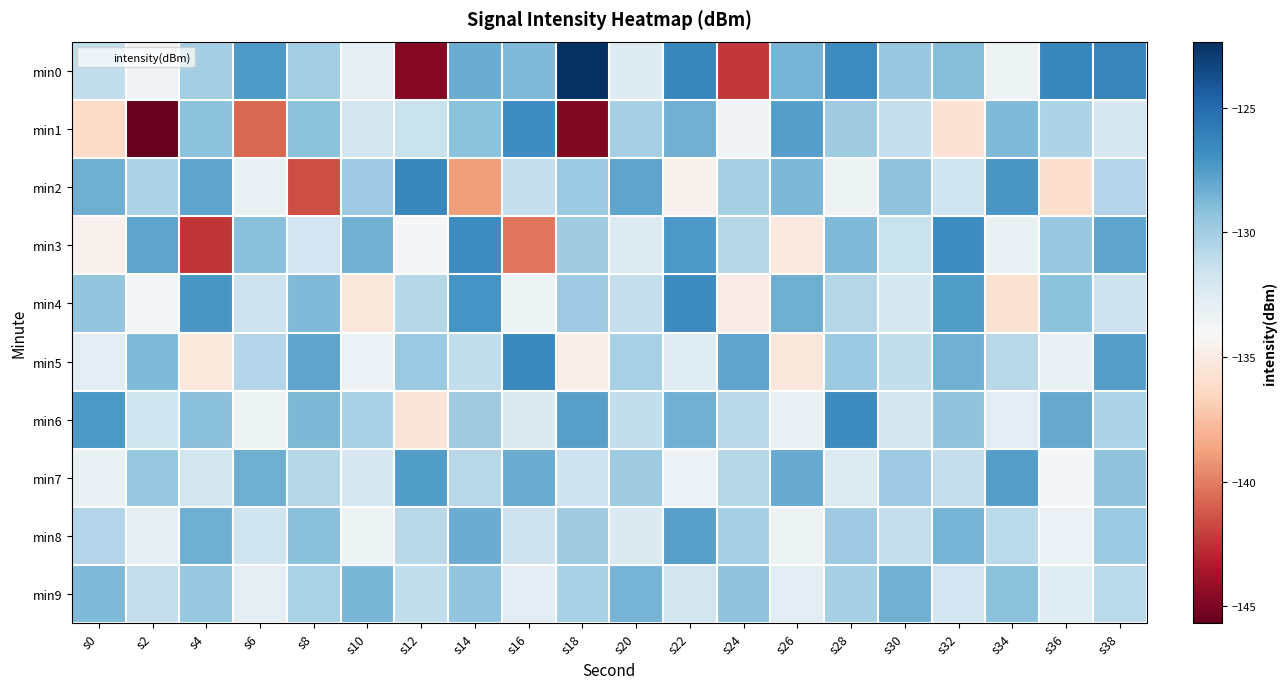

Reading right to left, transcribe all the data shown in this chart.

min0: s38=-126.3	s36=-126.4	s34=-133.4	s32=-129.1	s30=-129.6	s28=-126.7	s26=-128.6	s24=-142.2	s22=-126.4	s20=-132.5	s18=-122.3	s16=-128.8	s14=-128.3	s12=-144.7	s10=-132.8	s8=-130.0	s6=-127.4	s4=-130.1	s2=-133.6	s0=-131.2
min1: s38=-132.1	s36=-130.4	s34=-128.9	s32=-135.7	s30=-131.2	s28=-129.9	s26=-127.5	s24=-133.7	s22=-128.4	s20=-130.1	s18=-144.8	s16=-126.8	s14=-129.3	s12=-131.4	s10=-131.8	s8=-129.2	s6=-140.7	s4=-129.2	s2=-145.7	s0=-136.3
min2: s38=-130.6	s36=-135.9	s34=-127.2	s32=-131.7	s30=-129.3	s28=-133.4	s26=-128.8	s24=-130.1	s22=-134.6	s20=-127.9	s18=-129.7	s16=-131.2	s14=-138.9	s12=-126.4	s10=-129.8	s8=-141.6	s6=-133.2	s4=-127.9	s2=-130.4	s0=-128.3
min3: s38=-127.9	s36=-129.6	s34=-133.2	s32=-126.8	s30=-131.4	s28=-128.9	s26=-135.1	s24=-130.7	s22=-127.3	s20=-132.4	s18=-129.9	s16=-140.2	s14=-126.7	s12=-133.9	s10=-128.4	s8=-131.8	s6=-129.1	s4=-142.3	s2=-127.9	s0=-134.6
min4: s38=-131.6	s36=-129.2	s34=-135.8	s32=-127.5	s30=-132.1	s28=-130.7	s26=-128.3	s24=-134.9	s22=-126.6	s20=-131.2	s18=-129.8	s16=-133.4	s14=-127.1	s12=-130.7	s10=-135.3	s8=-128.9	s6=-131.6	s4=-127.2	s2=-133.8	s0=-129.4
min5: s38=-127.6	s36=-133.2	s34=-130.8	s32=-128.4	s30=-131.1	s28=-129.7	s26=-135.3	s24=-127.9	s22=-132.6	s20=-130.2	s18=-134.8	s16=-126.5	s14=-131.1	s12=-129.7	s10=-133.3	s8=-127.9	s6=-130.6	s4=-135.2	s2=-128.9	s0=-132.7
min6: s38=-130.4	s36=-128.1	s34=-132.7	s32=-129.3	s30=-131.9	s28=-126.6	s26=-133.2	s24=-130.8	s22=-128.4	s20=-131.1	s18=-127.7	s16=-132.3	s14=-129.9	s12=-135.6	s10=-130.2	s8=-128.8	s6=-133.4	s4=-129.1	s2=-131.7	s0=-127.3
min7: s38=-129.3	s36=-133.9	s34=-127.6	s32=-131.2	s30=-129.8	s28=-132.4	s26=-128.1	s24=-130.7	s22=-133.3	s20=-129.9	s18=-131.6	s16=-128.2	s14=-130.8	s12=-127.5	s10=-132.1	s8=-130.7	s6=-128.3	s4=-131.9	s2=-129.6	s0=-133.2
min8: s38=-129.7	s36=-133.3	s34=-130.9	s32=-128.6	s30=-131.2	s28=-129.8	s26=-133.4	s24=-130.1	s22=-127.7	s20=-132.3	s18=-129.9	s16=-131.6	s14=-128.2	s12=-130.8	s10=-133.4	s8=-129.1	s6=-131.7	s4=-128.3	s2=-132.9	s0=-130.6
min9: s38=-130.9	s36=-132.6	s34=-129.2	s32=-131.8	s30=-128.4	s28=-130.1	s26=-132.7	s24=-129.3	s22=-131.9	s20=-128.6	s18=-130.2	s16=-132.8	s14=-129.4	s12=-131.1	s10=-128.7	s8=-130.3	s6=-132.9	s4=-129.6	s2=-131.2	s0=-128.9